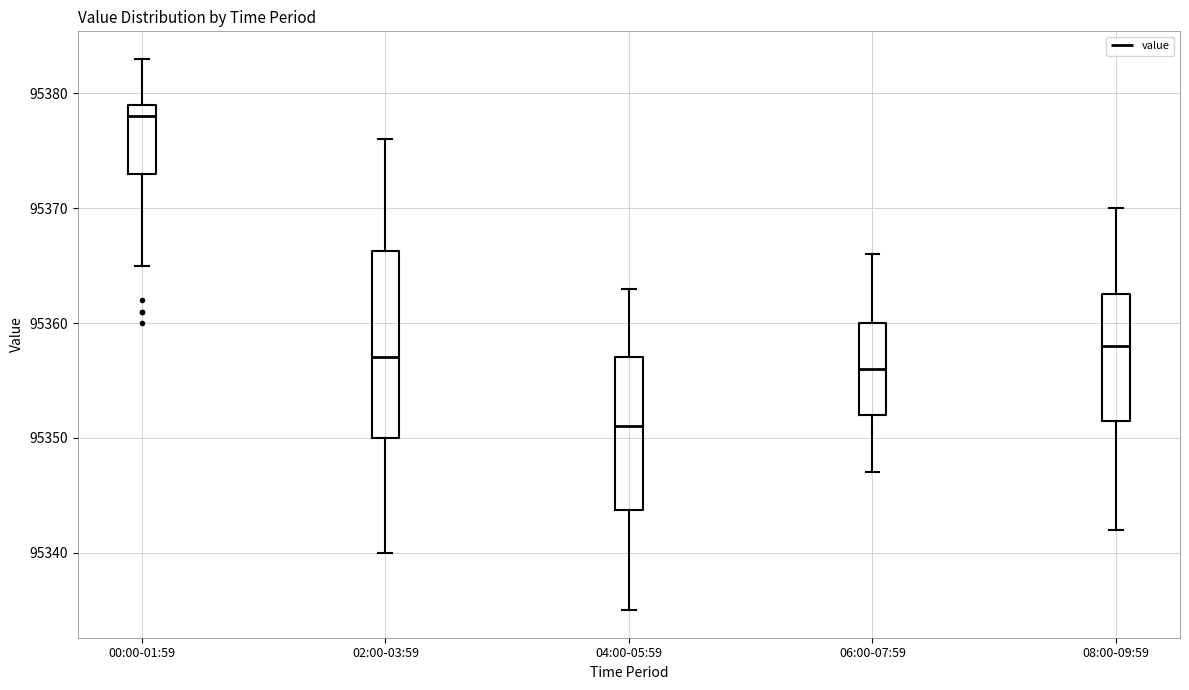

Comparing the boxes themselves (not the whiskers), which one is the tallest?

02:00-03:59